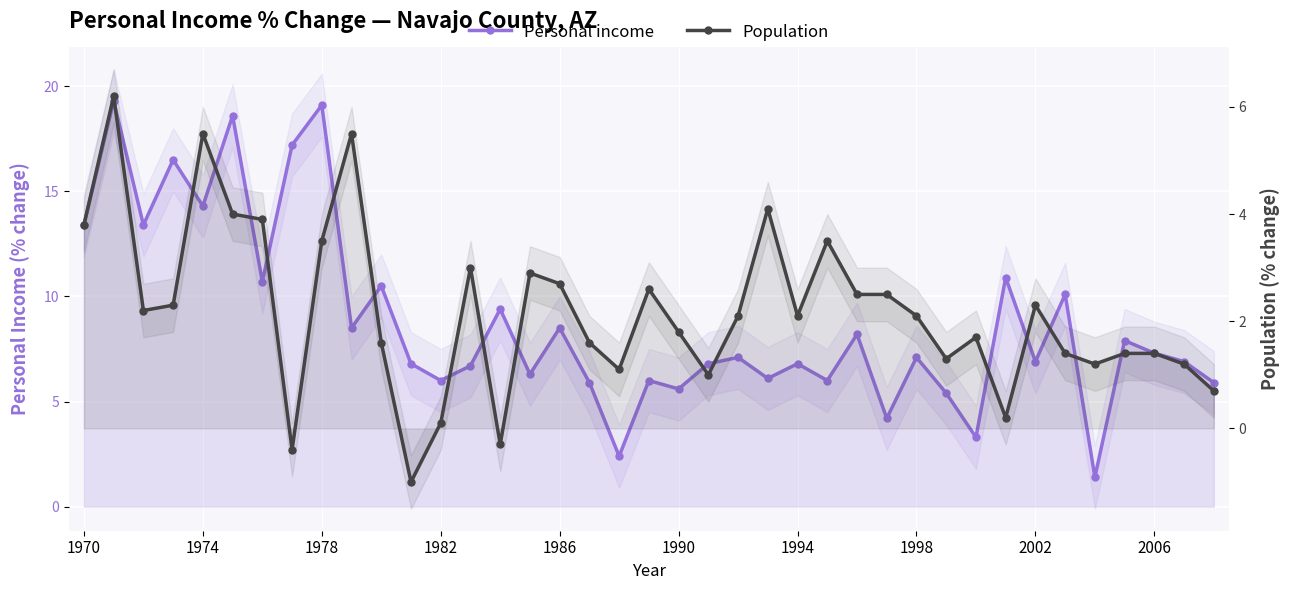

List the series in order of their overall mean, lowest first.

Population, Personal income